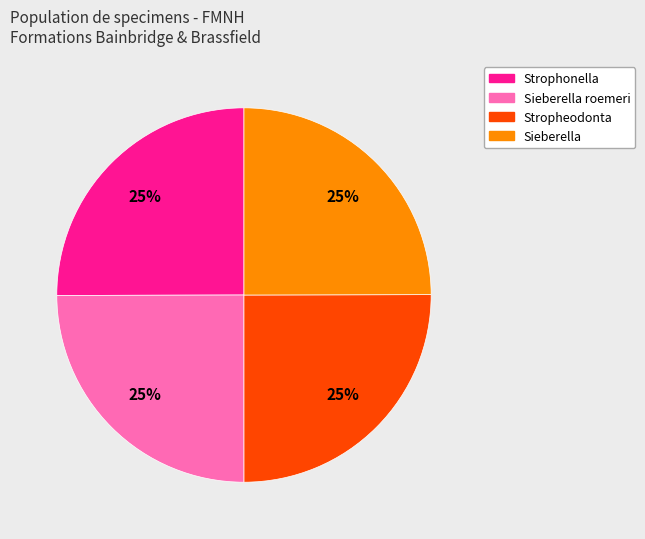

To the nearest percent, what is the average slice percentage?

25%